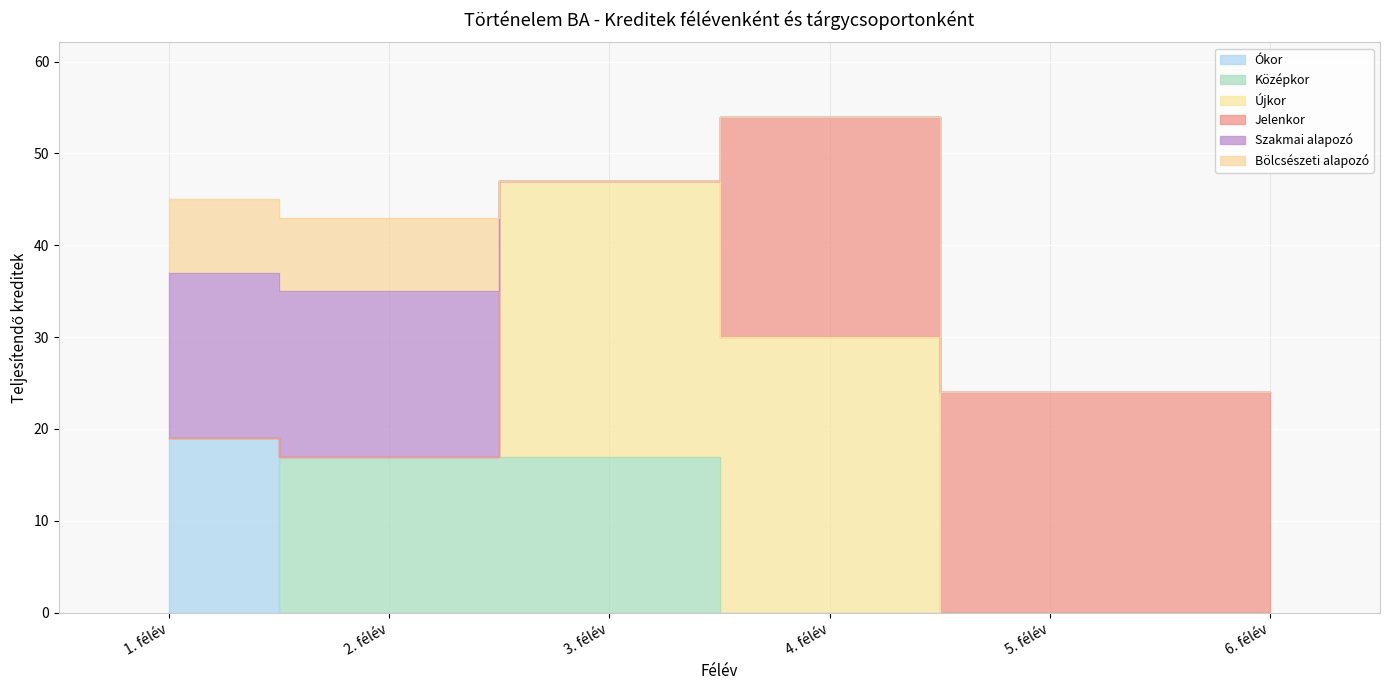

What are all the series names shown in the legend?

okor, kozepkor, ujkor, jelenkor, szakmai_alapozo, bolcseszeti